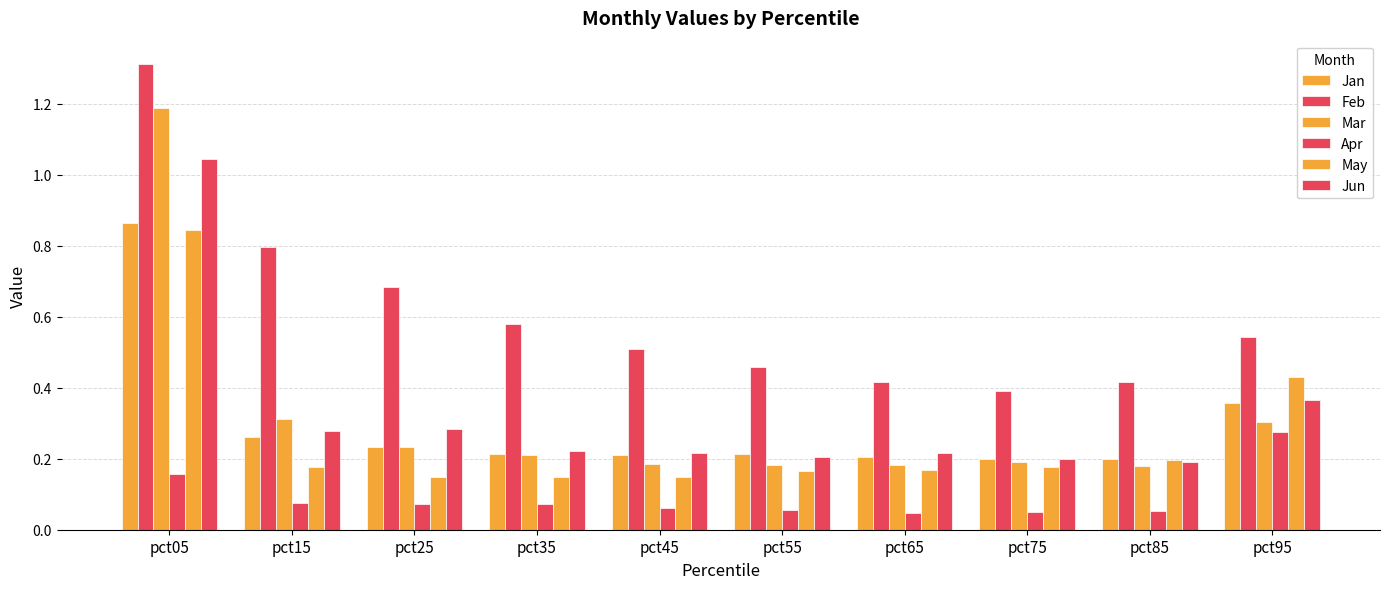

Is it true that Apr equals 0.1 at pct55?

True